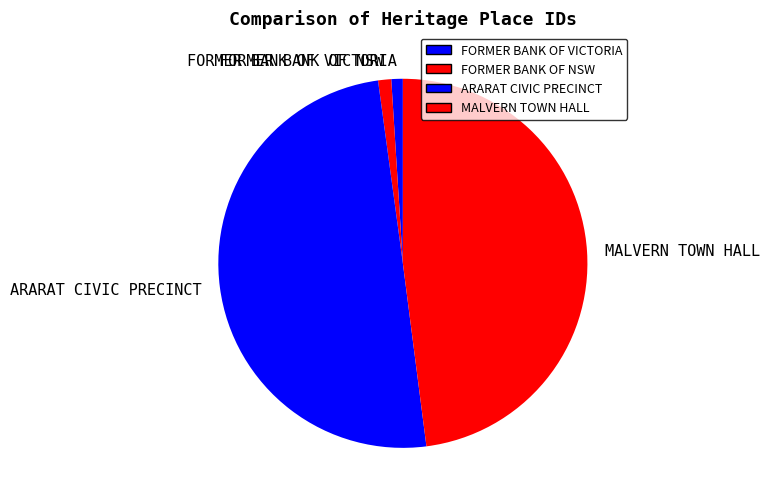

Is the sum of ARARAT CIVIC PRECINCT and MALVERN TOWN HALL greater than half?

Yes